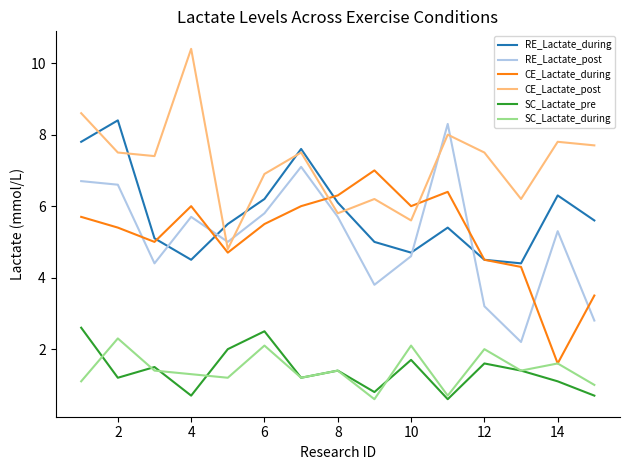

What is the minimum value for RE_Lactate_post?

2.2